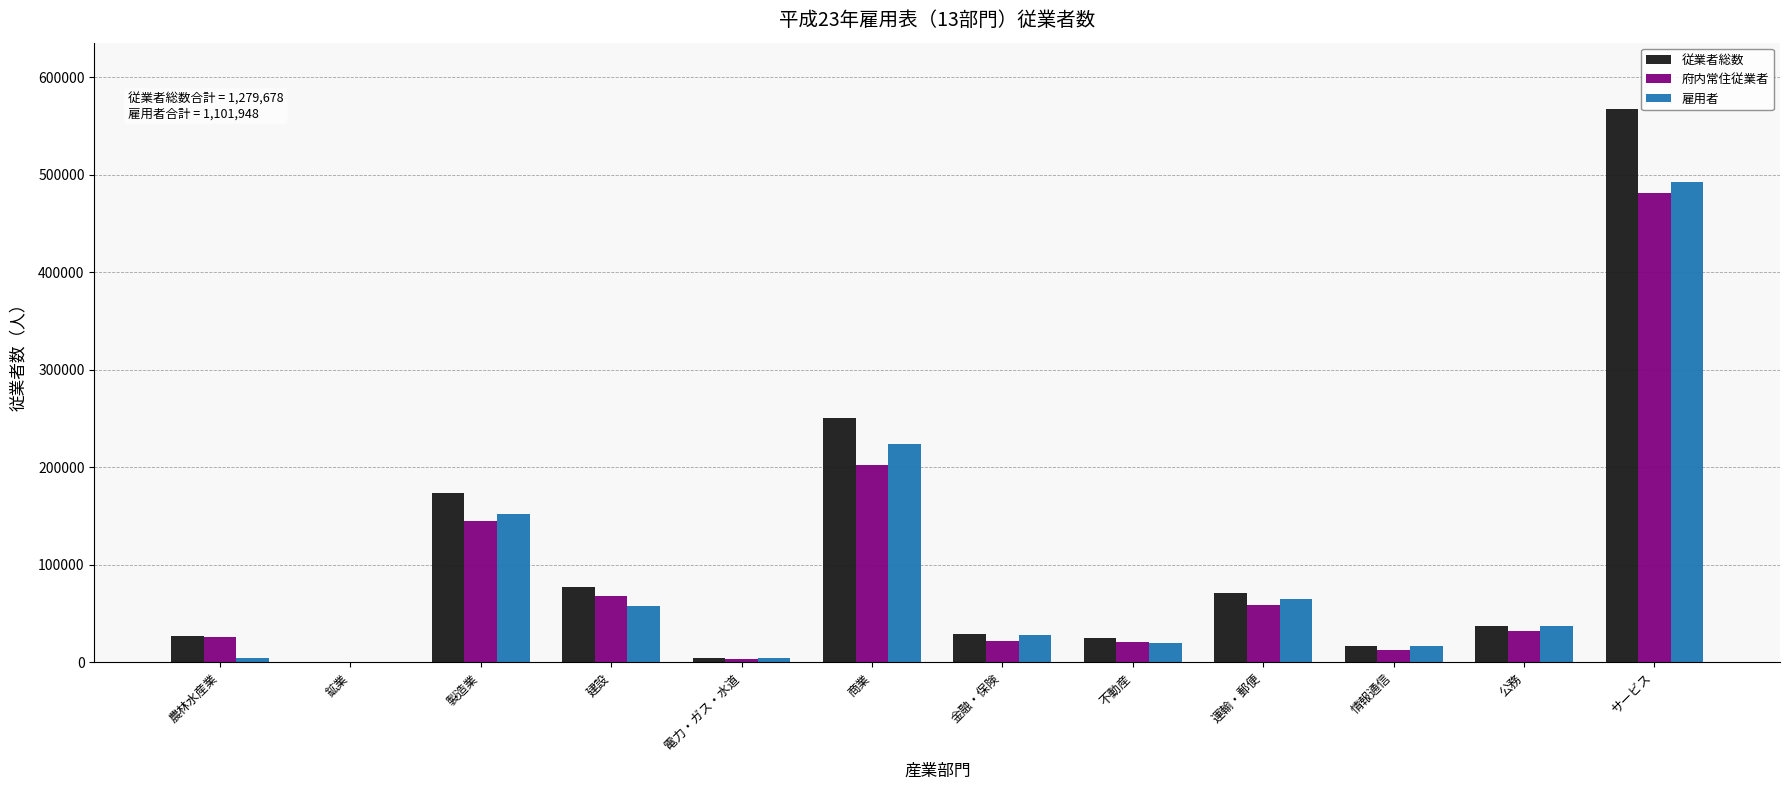

Between 鉱業 and 製造業, which series saw the biggest shift?

従業者総数